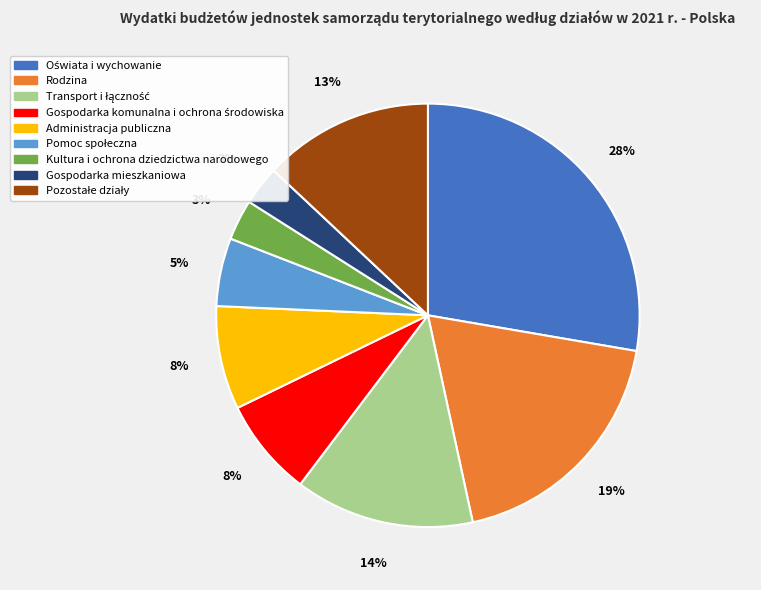

To the nearest percent, what is the average slice percentage?

11%